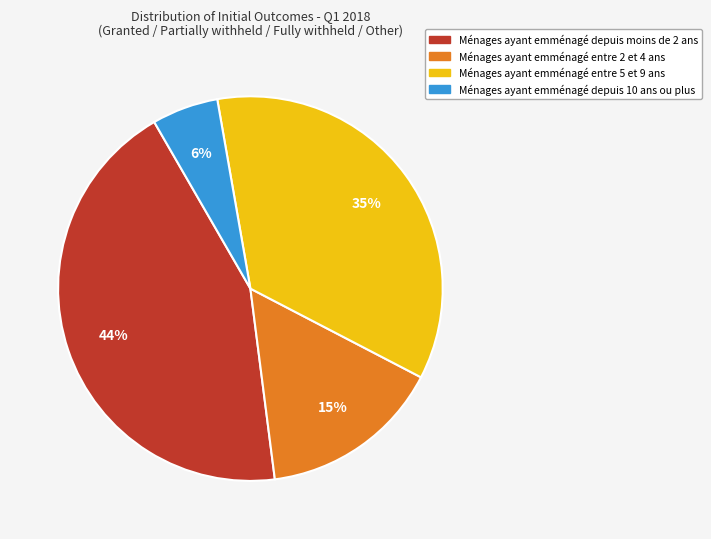

Count the number of slices in the pie.

4